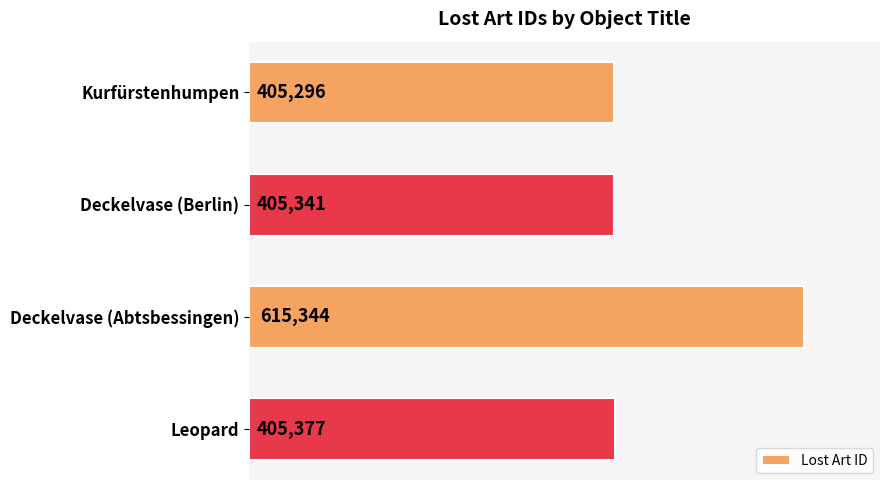

Reading top to bottom, transcribe all the data shown in this chart.

405296	405341	615344	405377